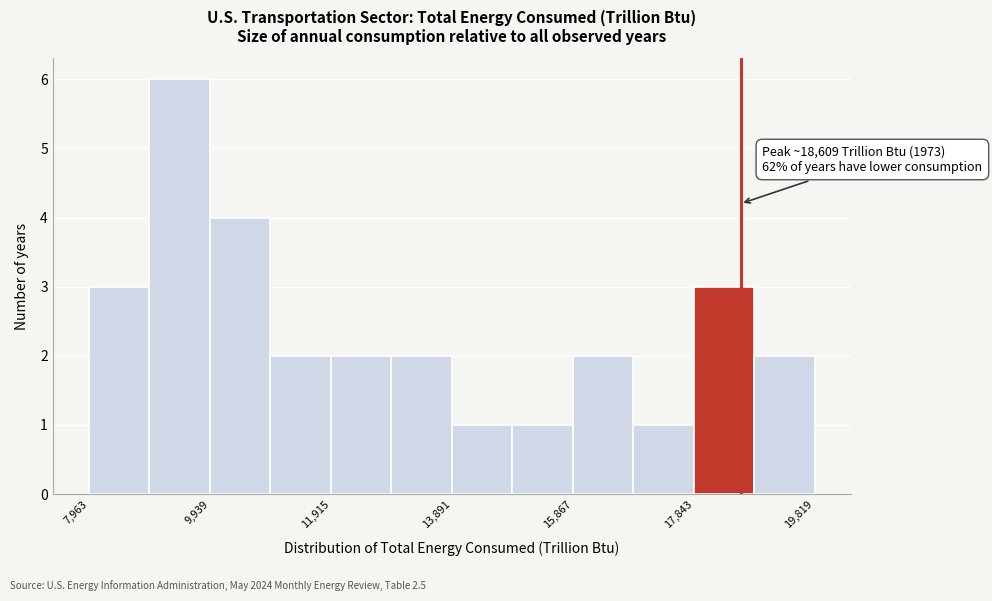

Over which range of the x-axis is the bar tallest?

9000 to 10000